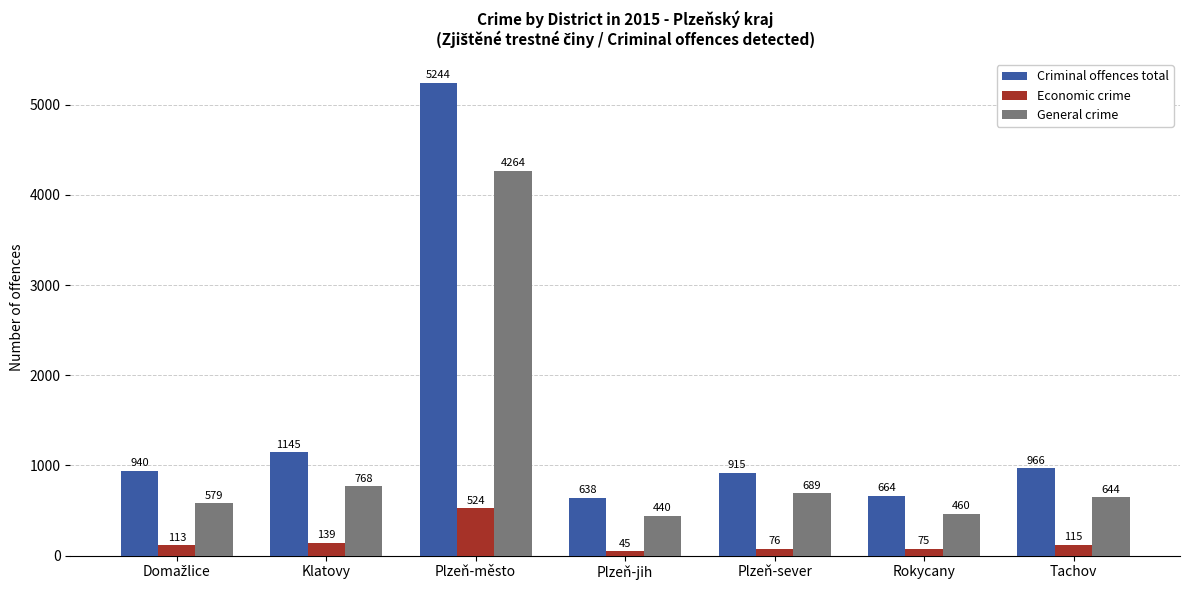

What is the sum of all Criminal offences total values?

10512